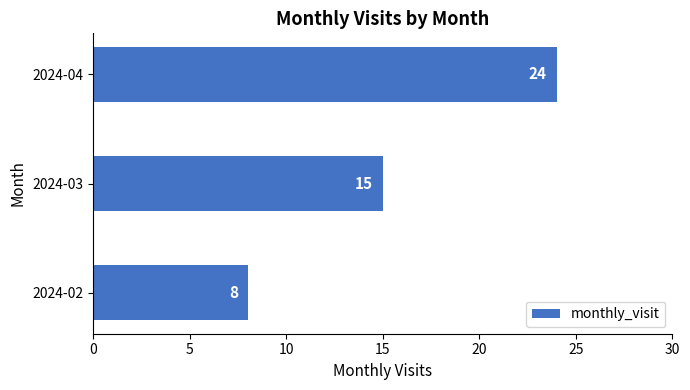

Reading bottom to top, list all the values displayed in this chart.

8	15	24